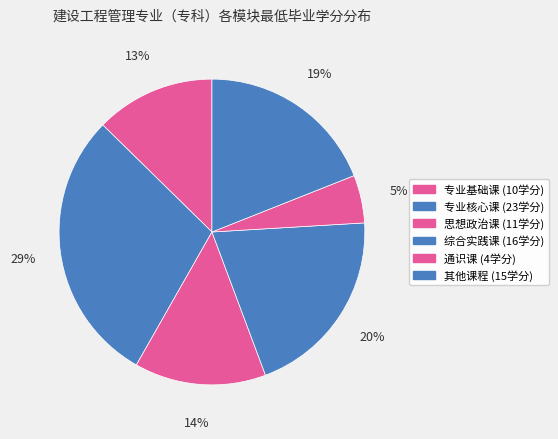

Combined, what portion of the pie is 专业核心课 and 其他课程?

48.1%